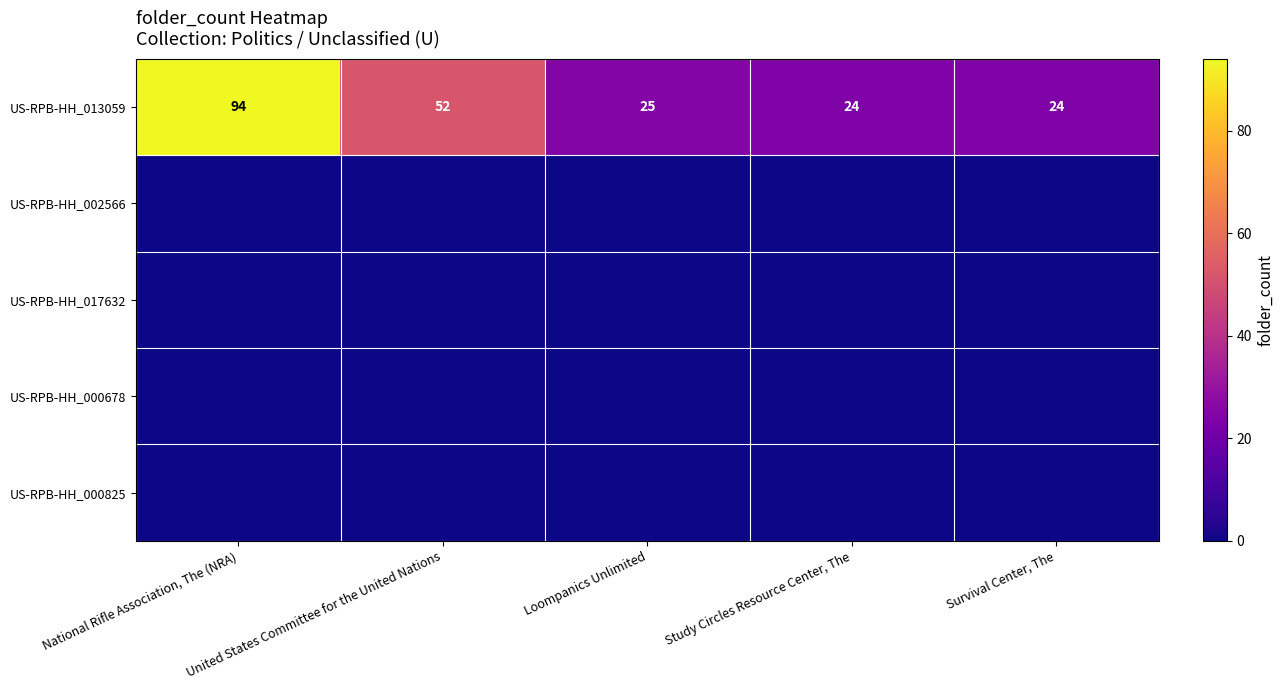

How many categories are shown in the chart?

5